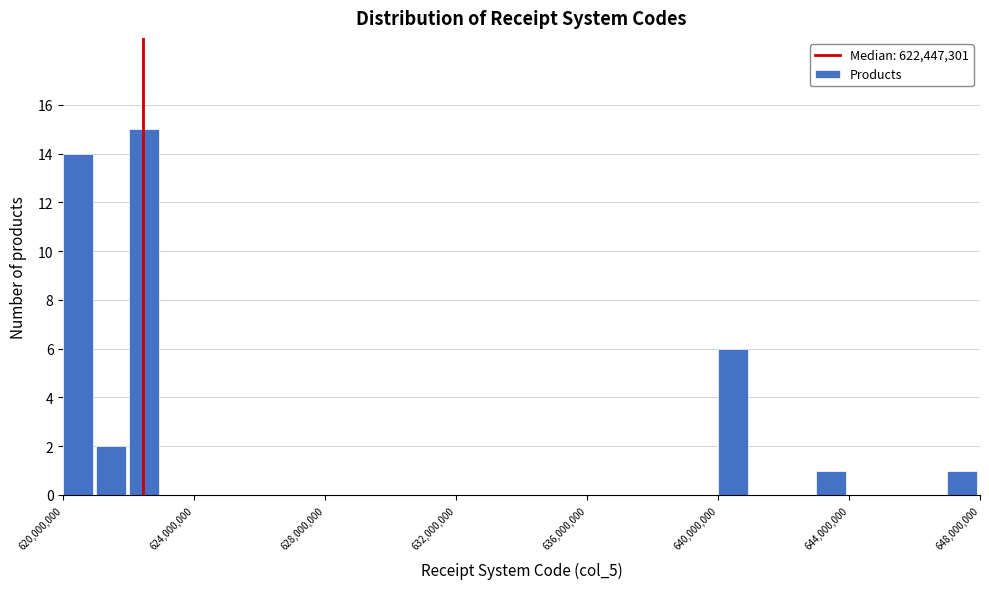

Read against the x-axis, roughly where is the centre of the tallest bar?

622500000